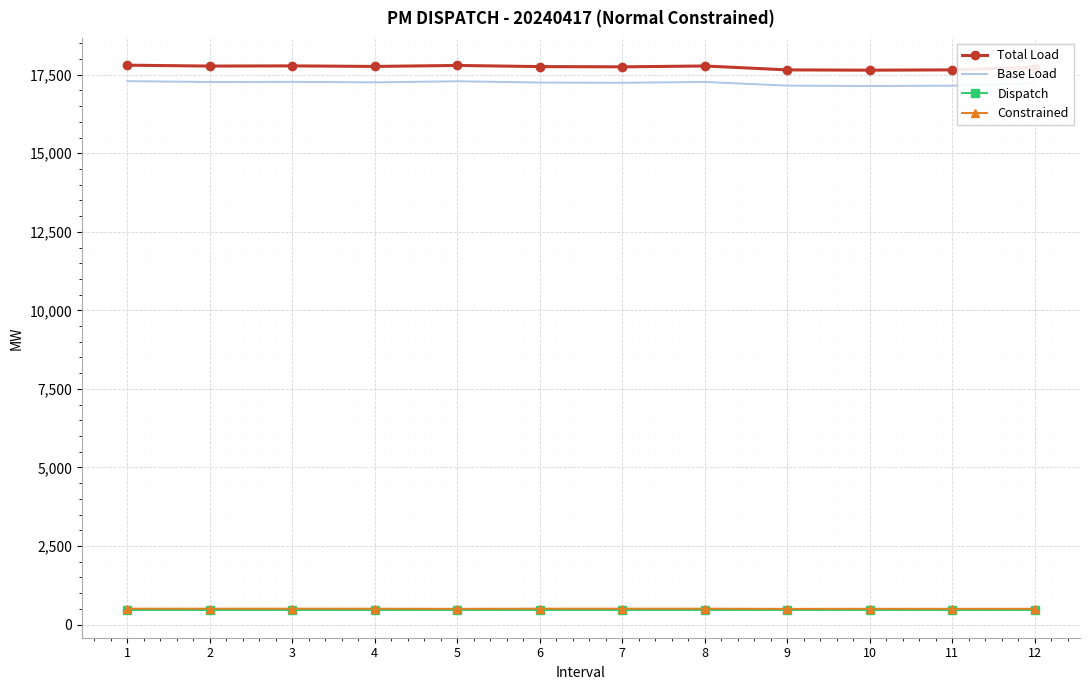

Which series has the largest total across all categories?

Total Load